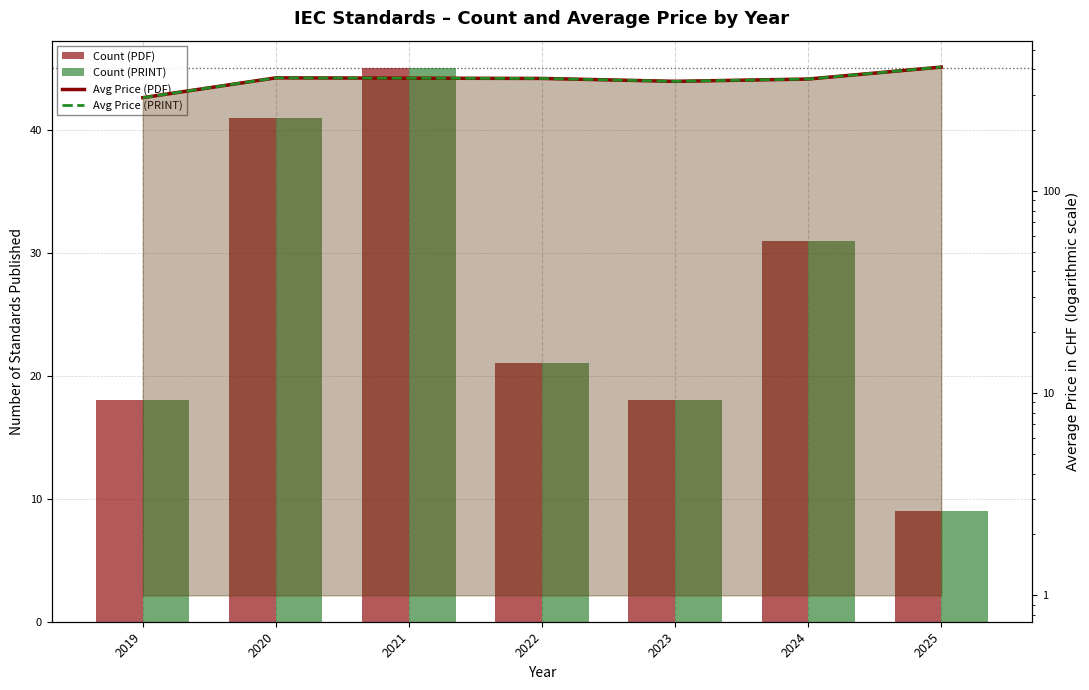

At 2025, list the series in order from smallest to largest.

Count (PDF), Count (PRINT), Avg Price (PDF), Avg Price (PRINT)